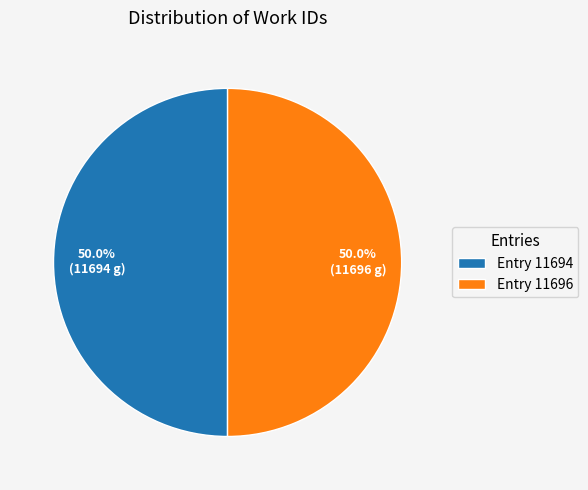

Is the sum of Entry 11694 and Entry 11696 greater than half?

Yes